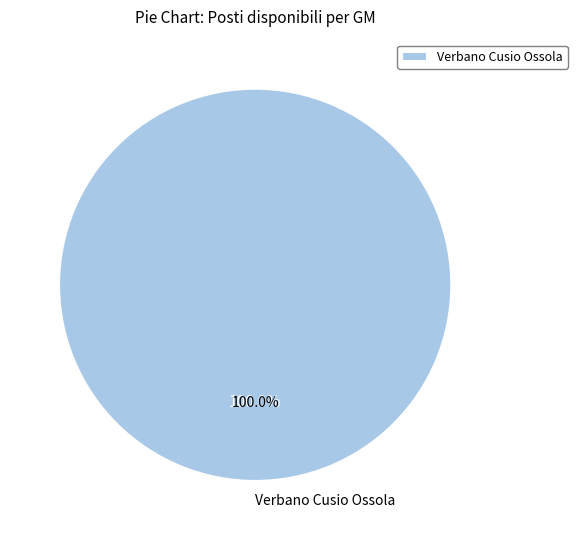

What percentage is NOT represented by Vercelli?

100.0%